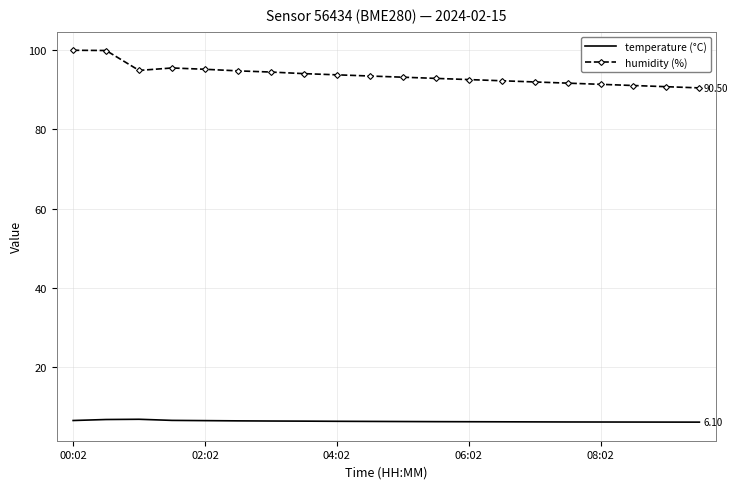

Which series has the largest total across all categories?

humidity (%)